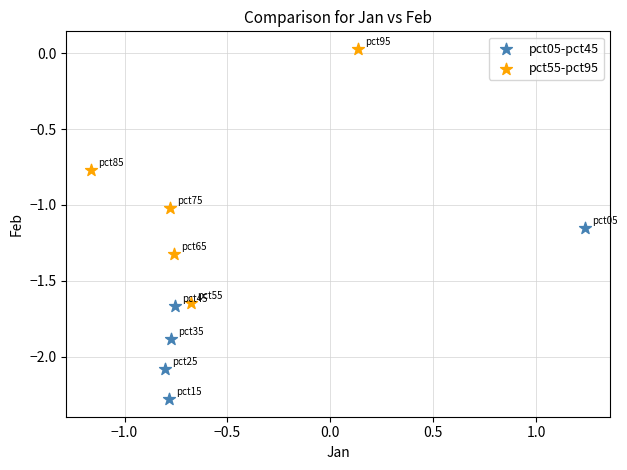

Which series has the largest Y range (max minus min)?

pct55-pct95